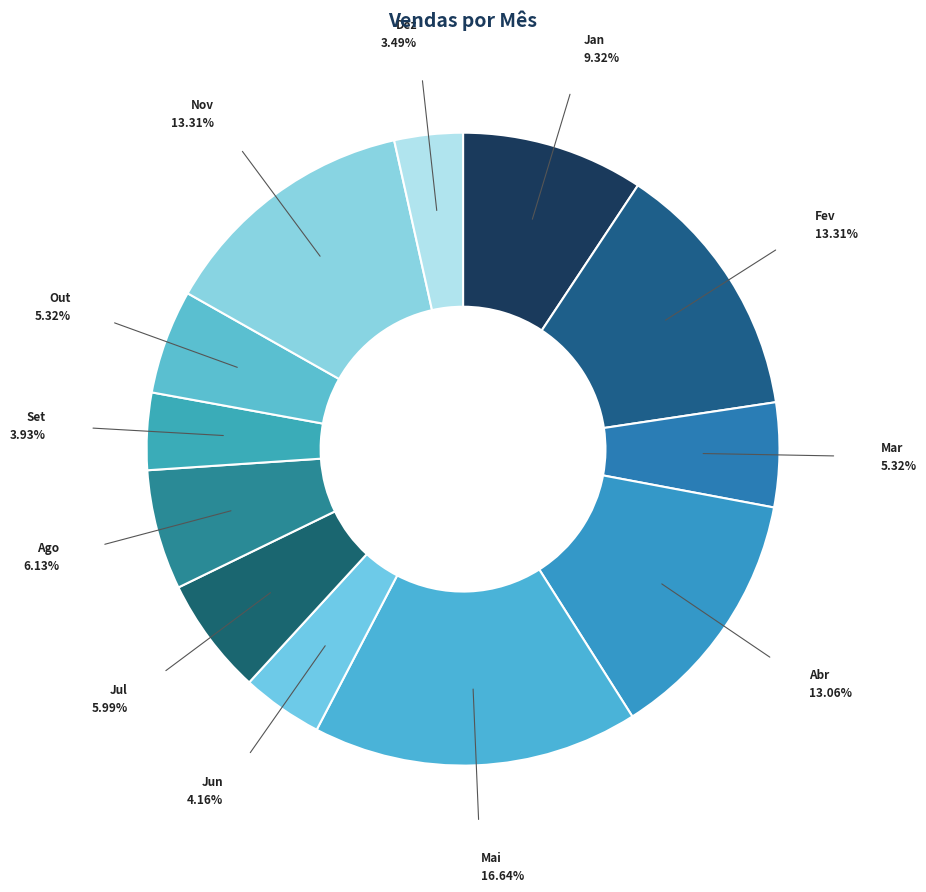

What is the largest slice in the pie chart?

Mai